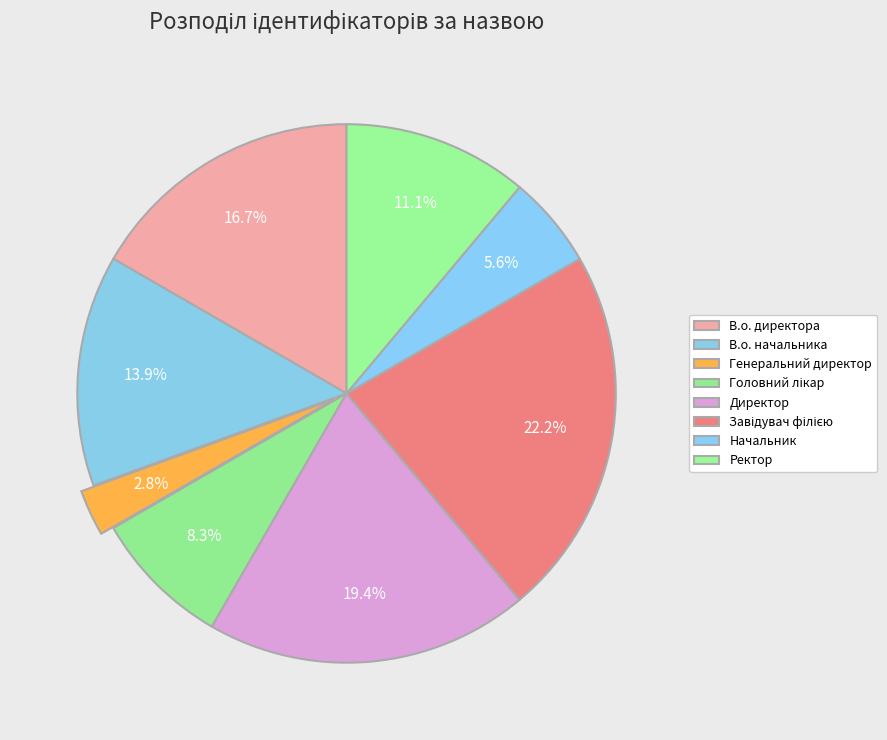

Combined, do Головний лікар and Директор account for over 50%?

No